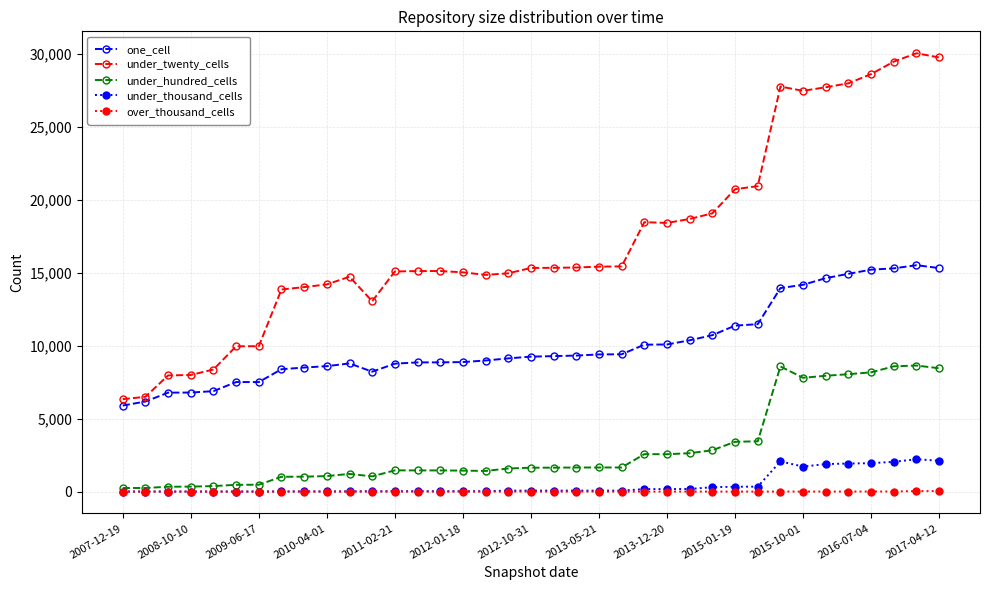

What is the difference between the maximum and second lowest values in the under_thousand_cells series?

2214